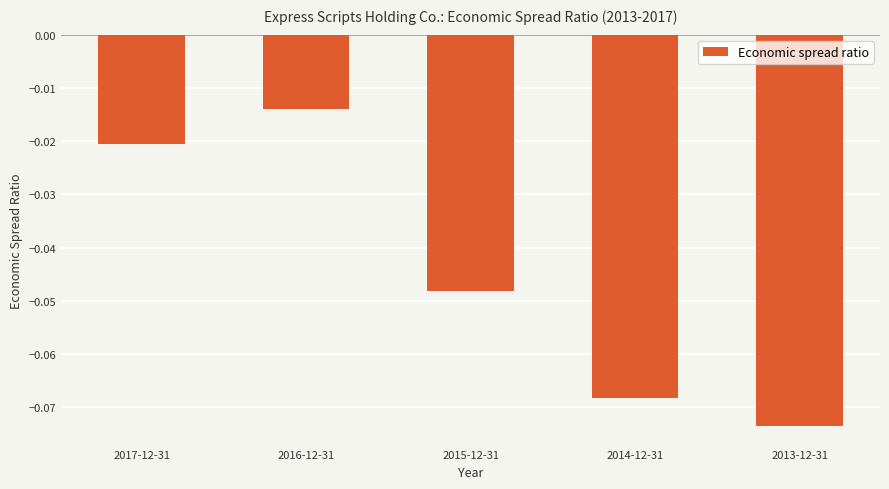

Where is the data nearest to the value 0?

2016-12-31